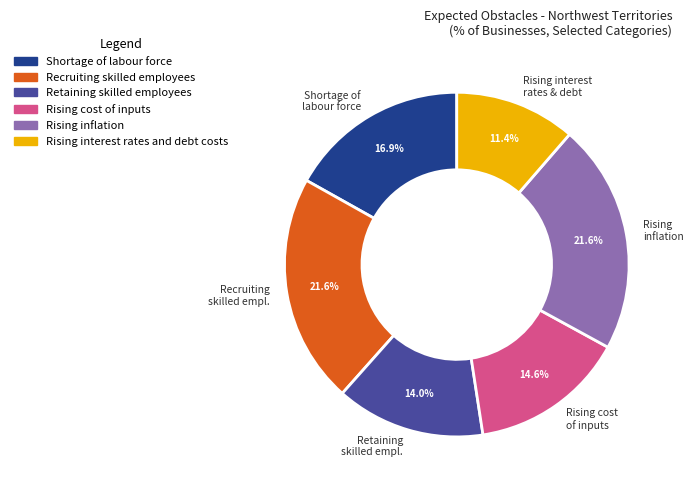

What percentage do Shortage of labour force and Rising cost of inputs together represent?

31.5%